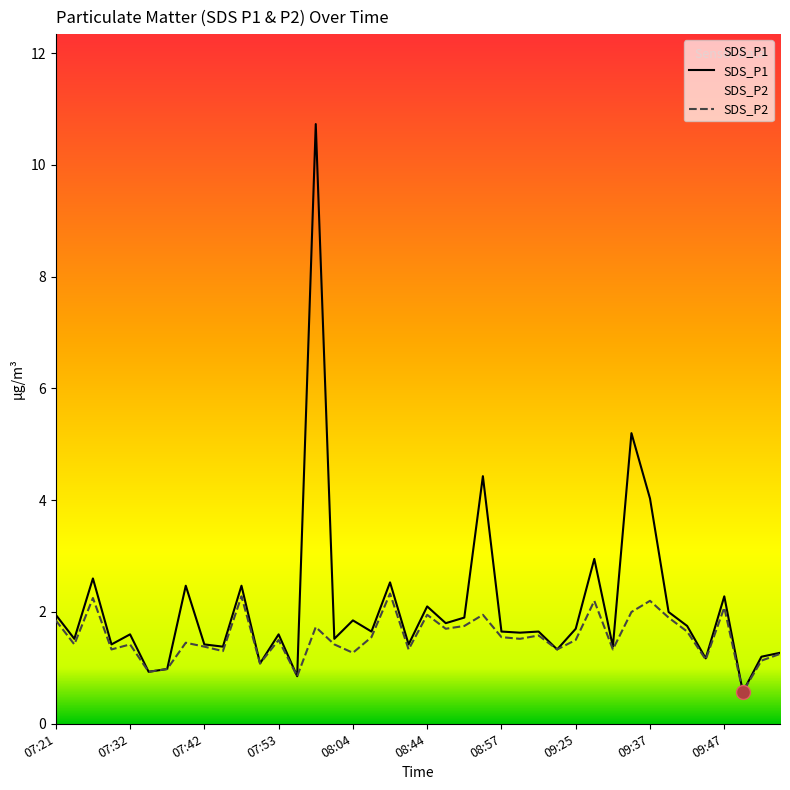

True or false: SDS_P1 has more than 0 interior local peaks.

True